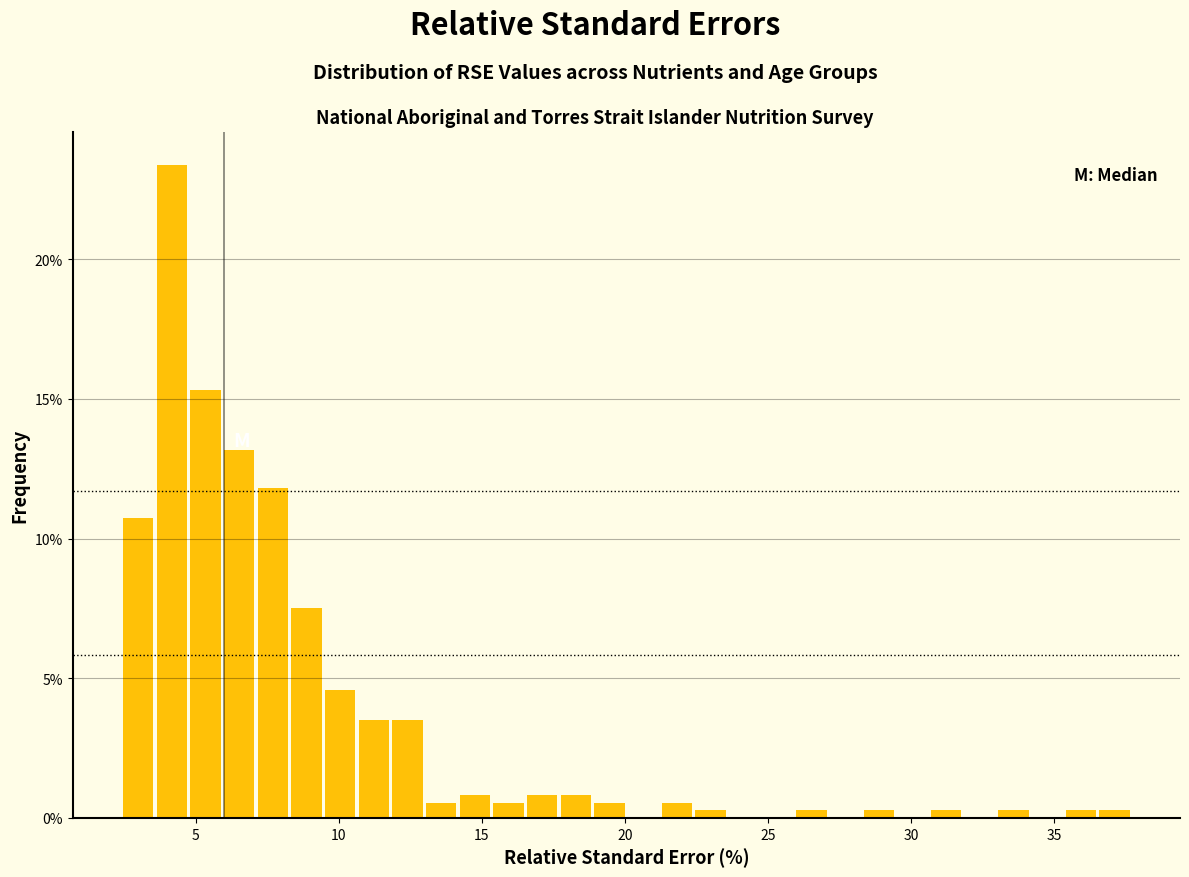

Around what value on the x-axis is the tallest bar? Give the approximate position of its centre, as read against the axis.

4.0